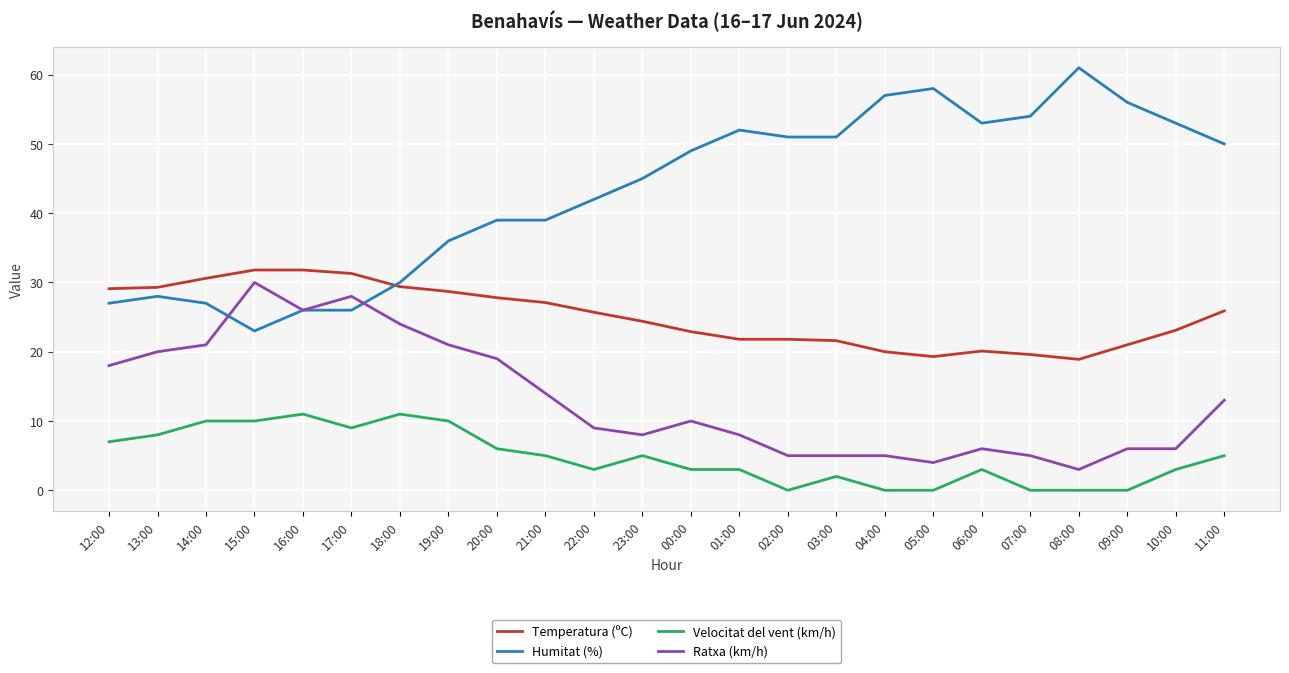

Rank the series by their average value, from lowest to highest.

Velocitat del vent (km/h), Ratxa (km/h), Temperatura (ºC), Humitat (%)